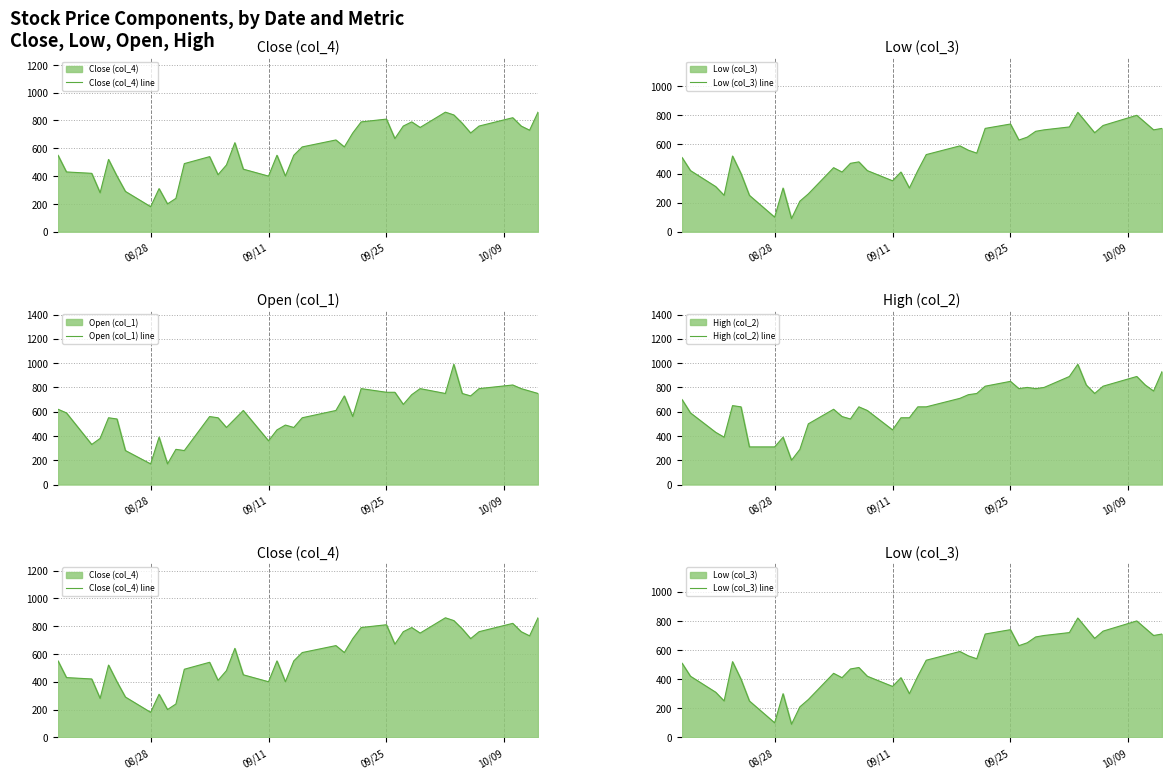

What is the minimum value for Open (col_1) line?

170